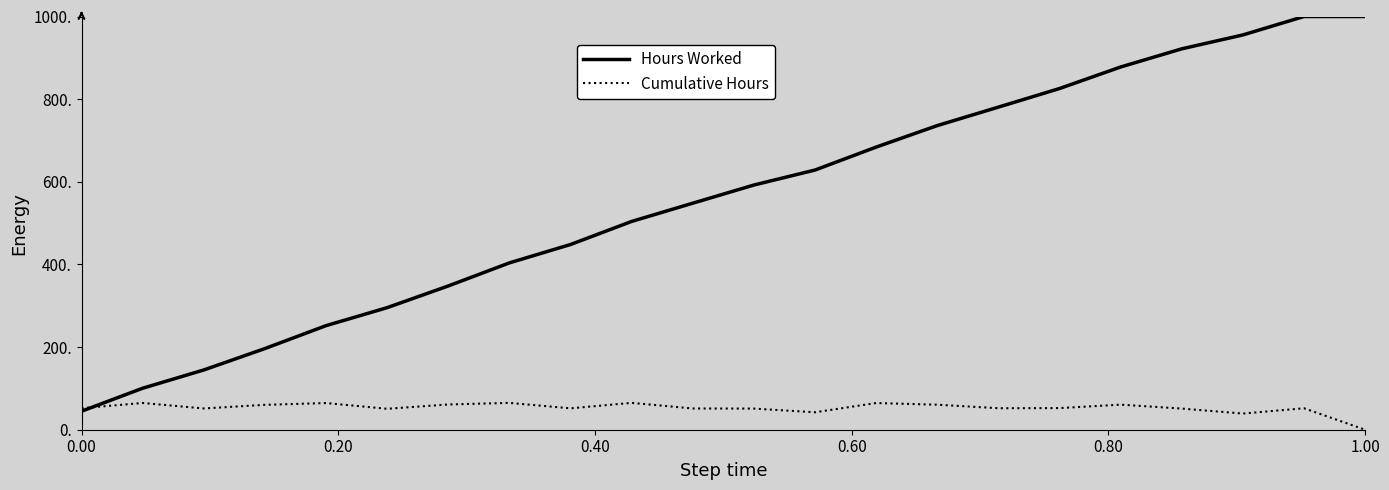

Which series has the widest spread of values?

Hours Worked